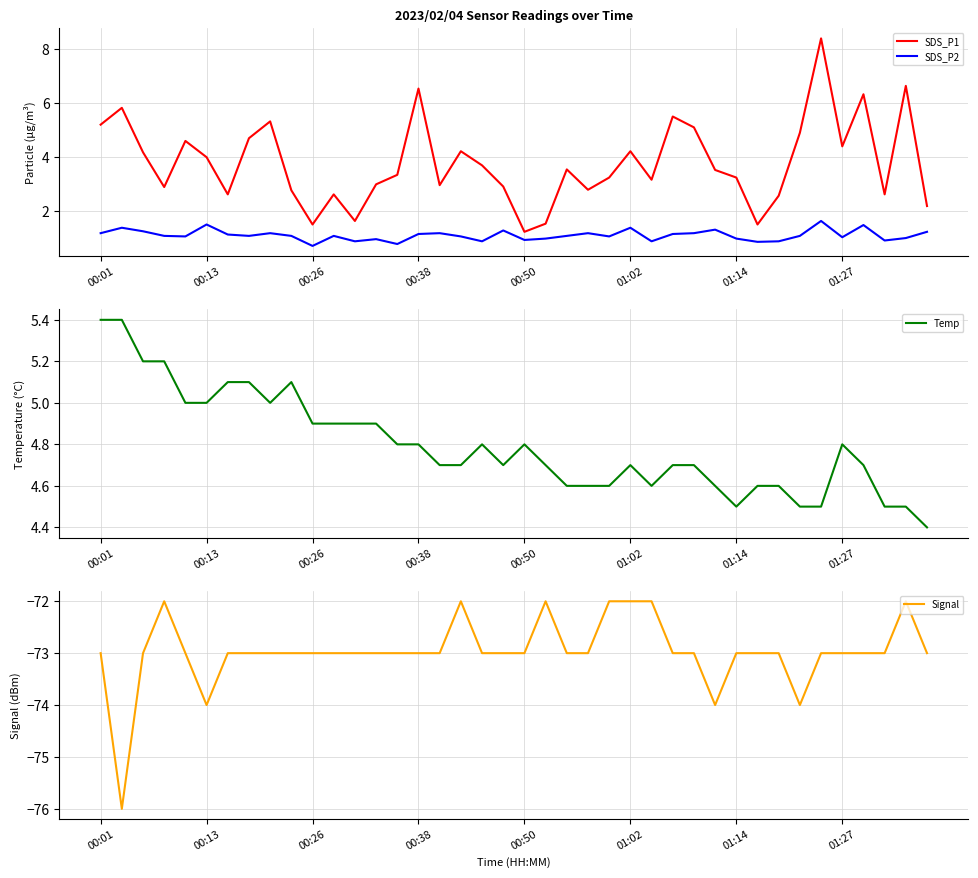

In Temp, how many points are higher than both neighbors (excluding endpoints)?

5